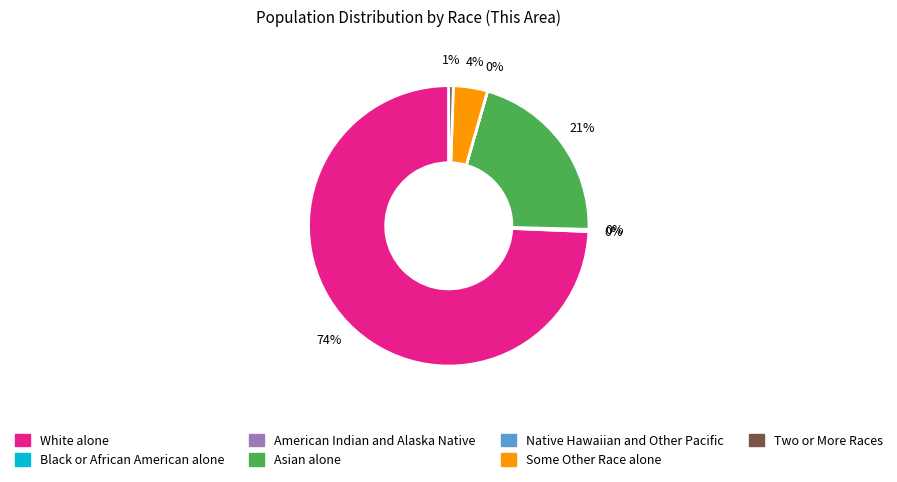

What is the largest slice in the pie chart?

White alone